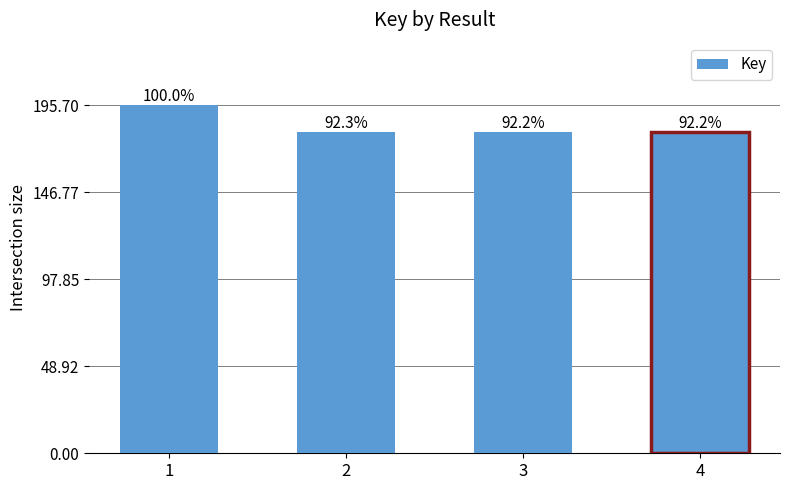

How many bars are there in total?

4